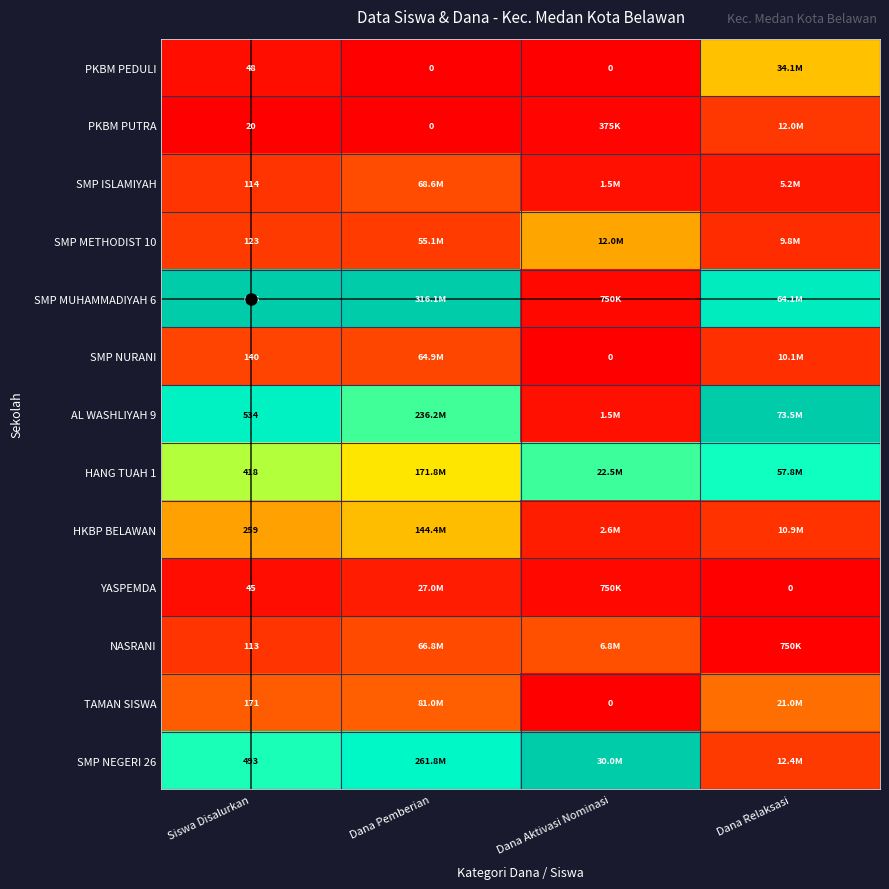

Rank the categories by AL WASHLIYAH 9 value from lowest to highest.

Dana Aktivasi Nominasi, Dana Pemberian, Siswa Disalurkan, Dana Relaksasi